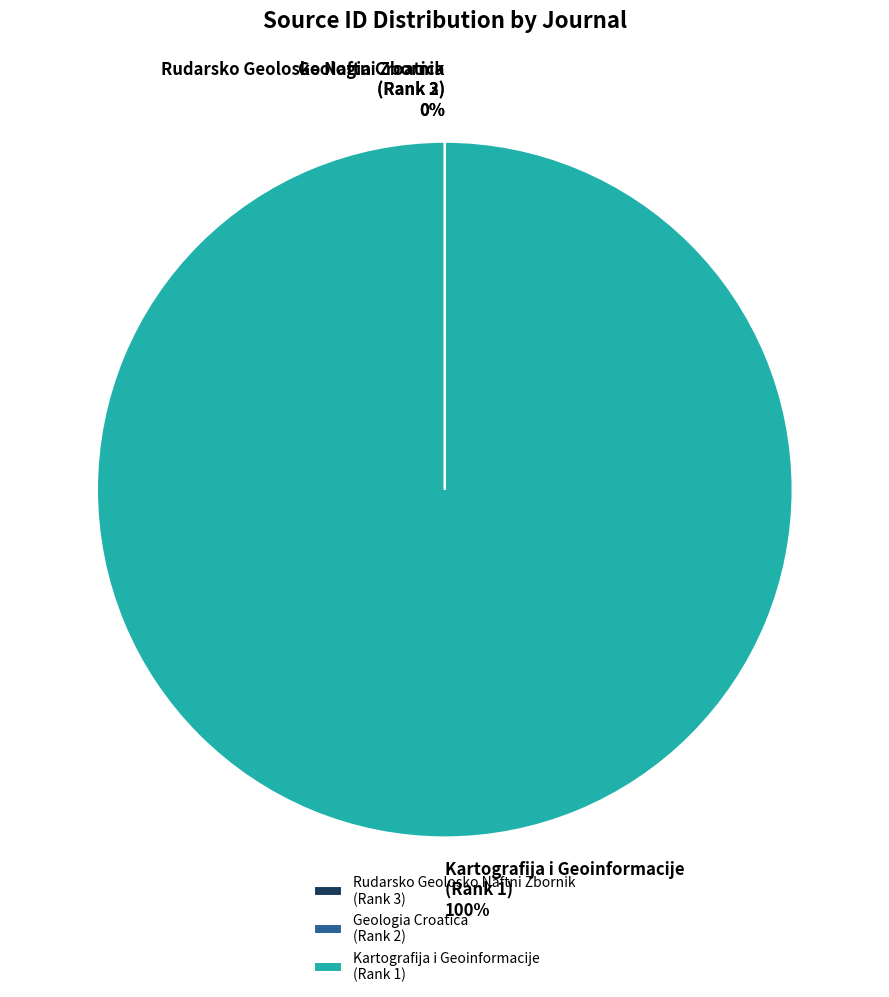

Which category has the biggest portion of the pie?

Kartografija i Geoinformacije (Rank 1)